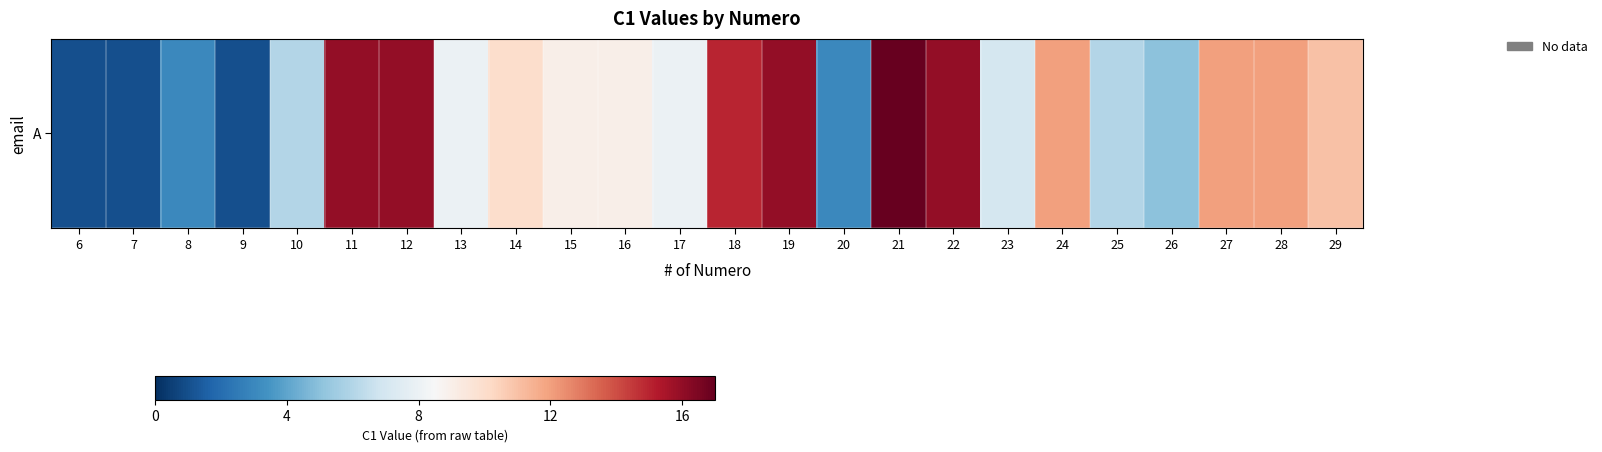

How many data points are above 9?

11